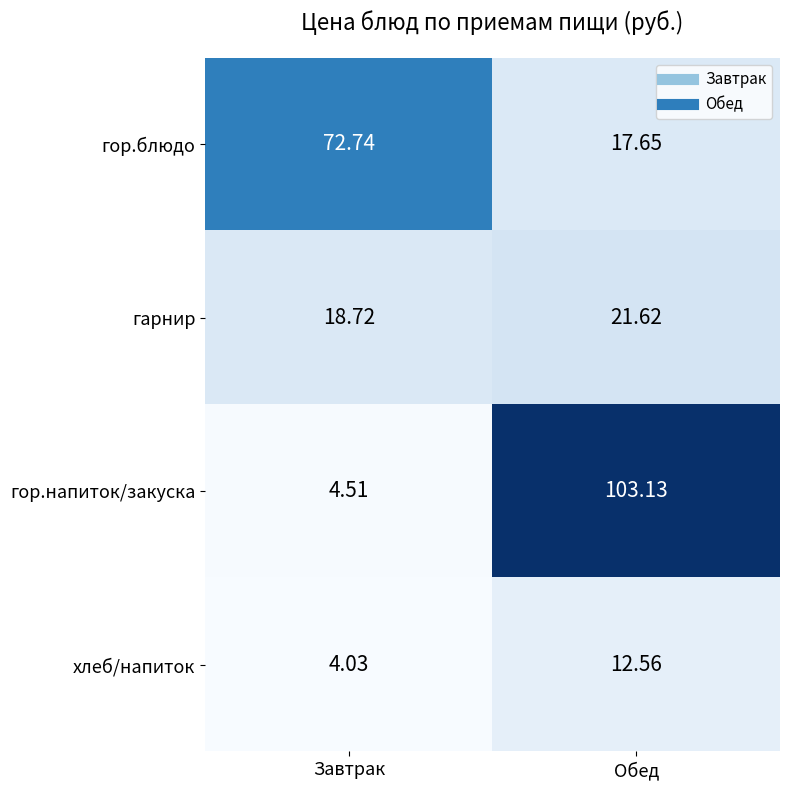

Where does the гор.блюдо series first go above 72?

Завтрак